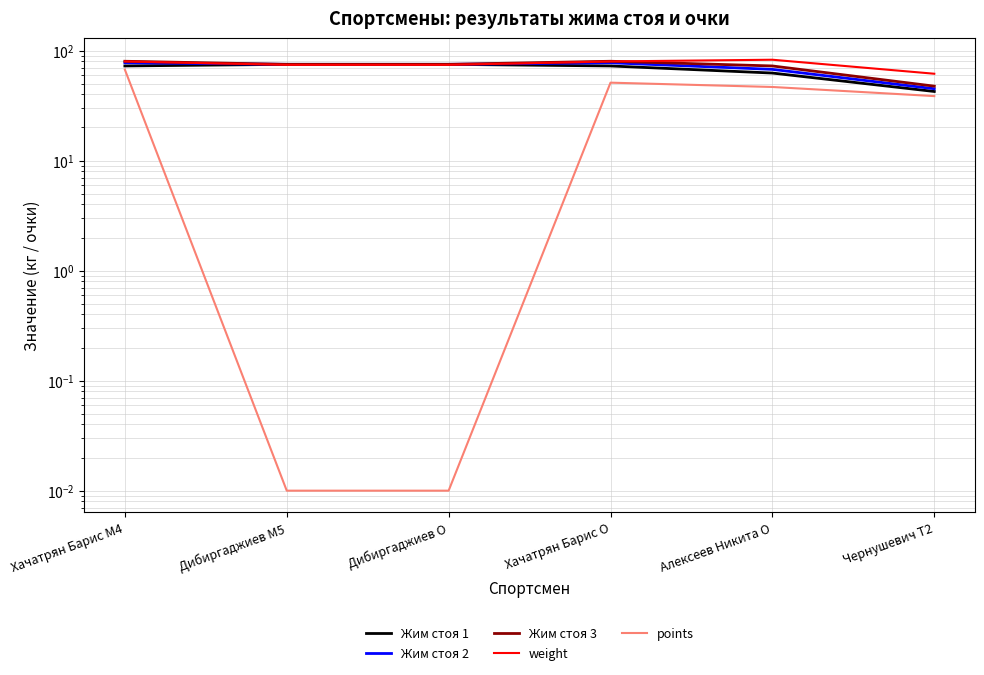

Where is points nearest to the value 33?

Чернушевич T2